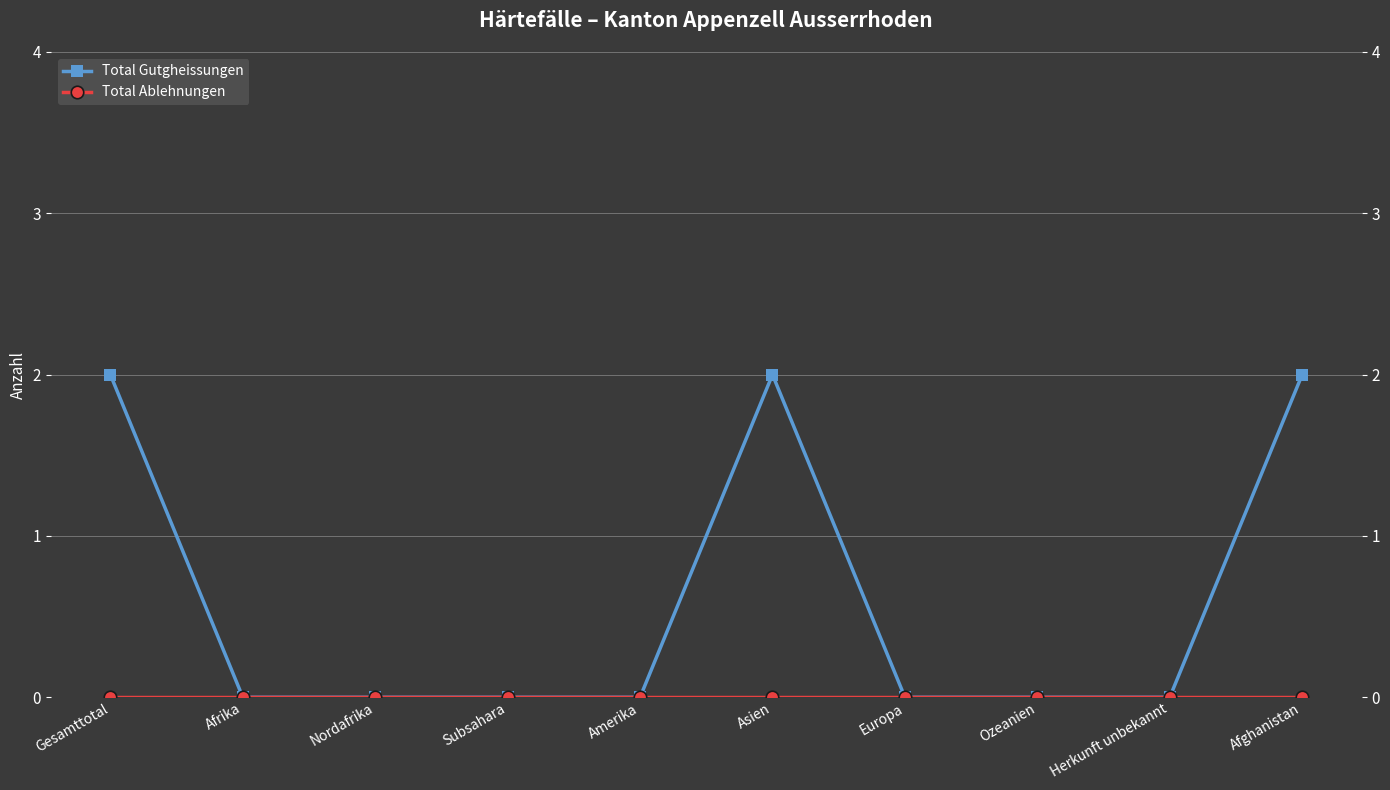

Reading right to left, extract all data points from this chart.

Total Gutgheissungen: Afghanistan=2	Herkunft unbekannt=0	Ozeanien=0	Europa=0	Asien=2	Amerika=0	Subsahara=0	Nordafrika=0	Afrika=0	Gesamttotal=2
Total Ablehnungen: Afghanistan=0	Herkunft unbekannt=0	Ozeanien=0	Europa=0	Asien=0	Amerika=0	Subsahara=0	Nordafrika=0	Afrika=0	Gesamttotal=0